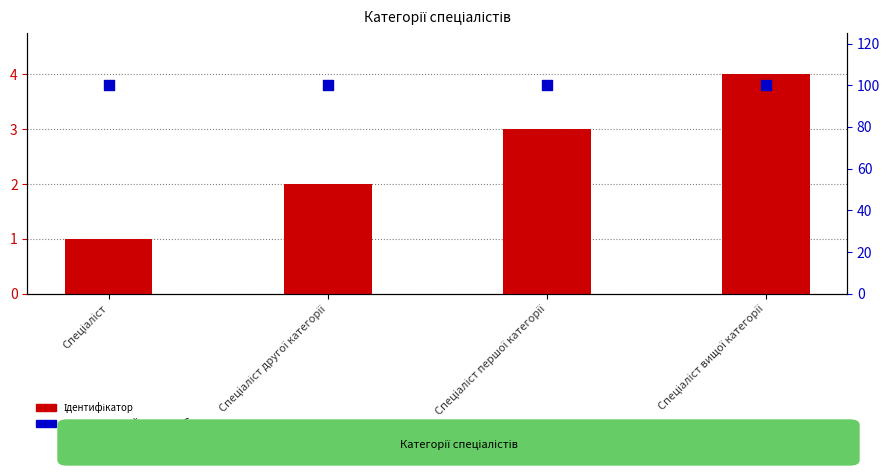

Is the value of Ідентифікатор at Спеціаліст першої категорії greater than the value of перцентильний ранг у вибірці at Спеціаліст вищої категорії?

No